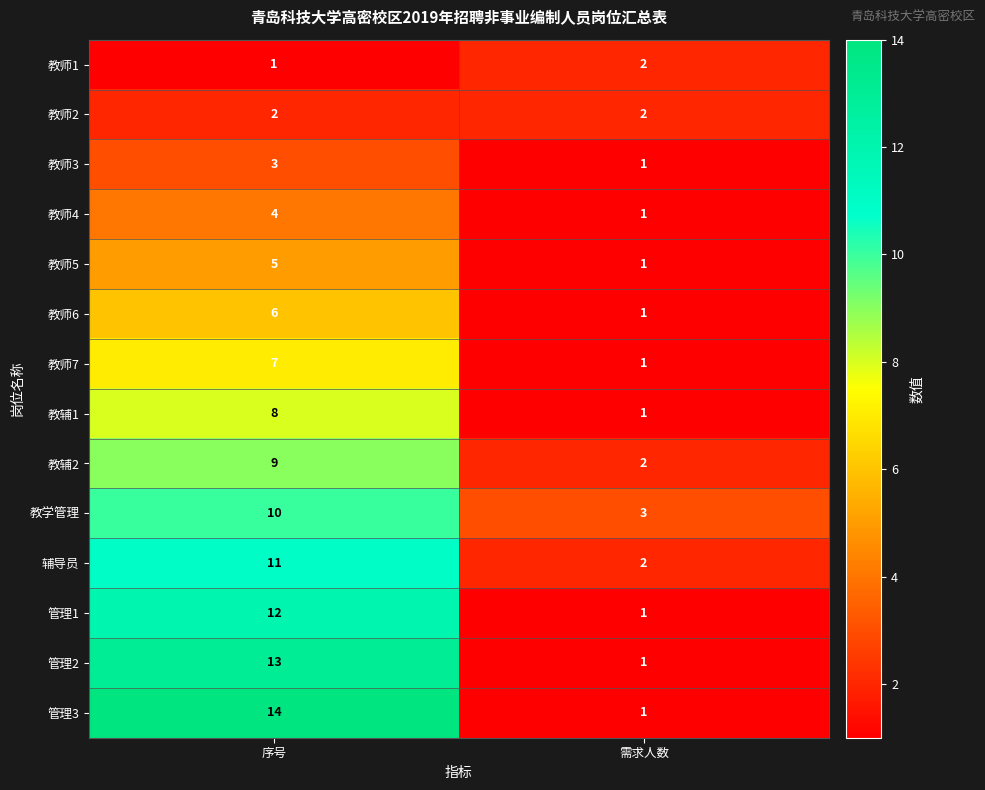

What is the maximum value shown in the chart?

14